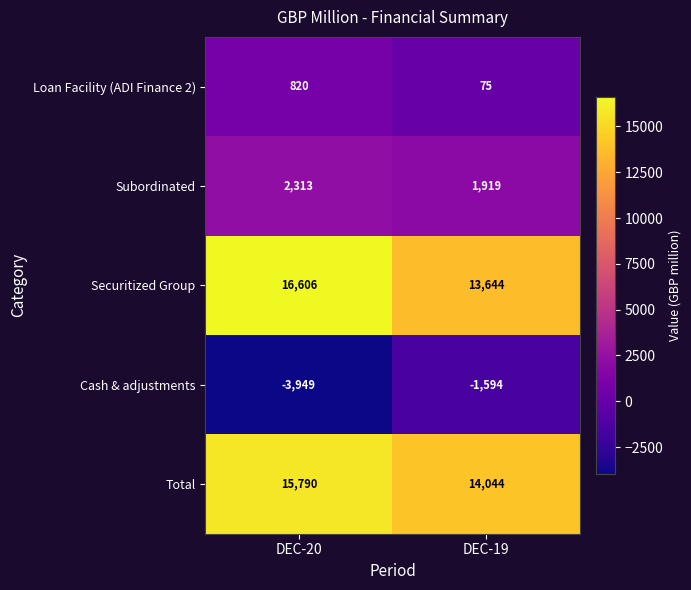

Is it true that Subordinated equals 2313 at DEC-20?

True